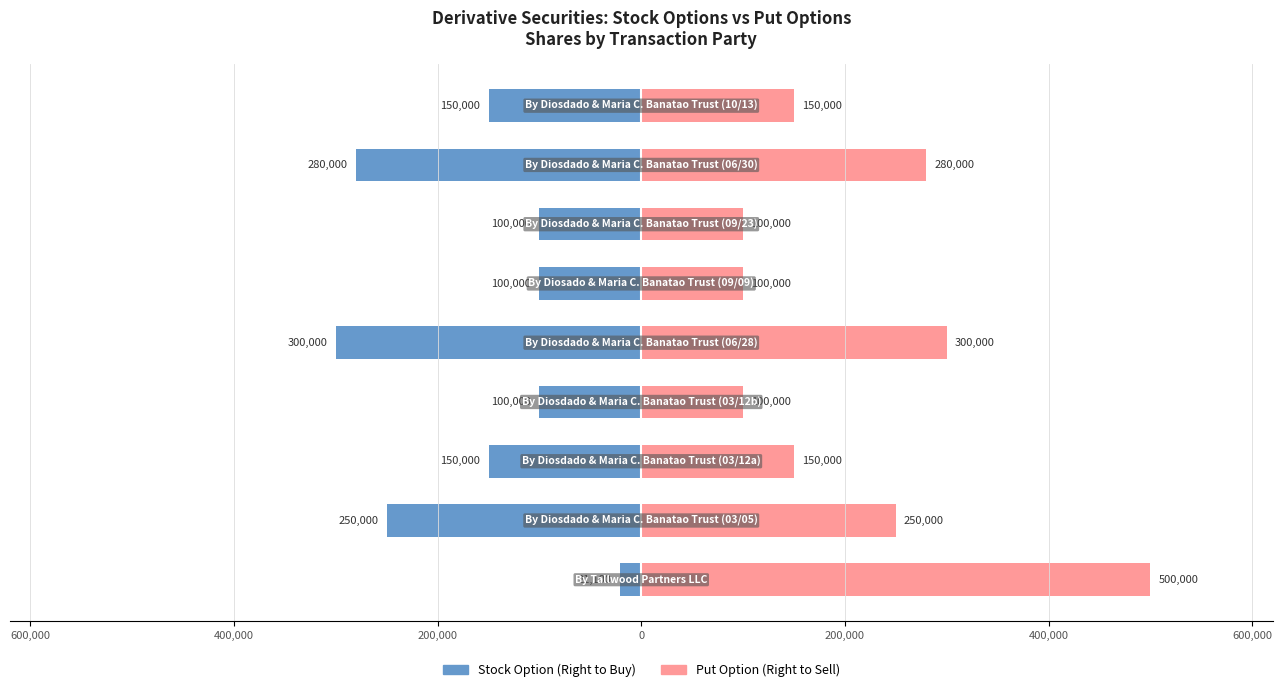

How many data points in Put Option (Right to Sell) are less than 150000?

3